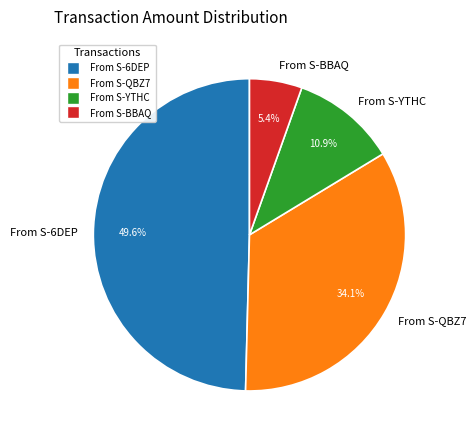

To the nearest percent, what is the difference between the largest and smallest slice percentages?

44%